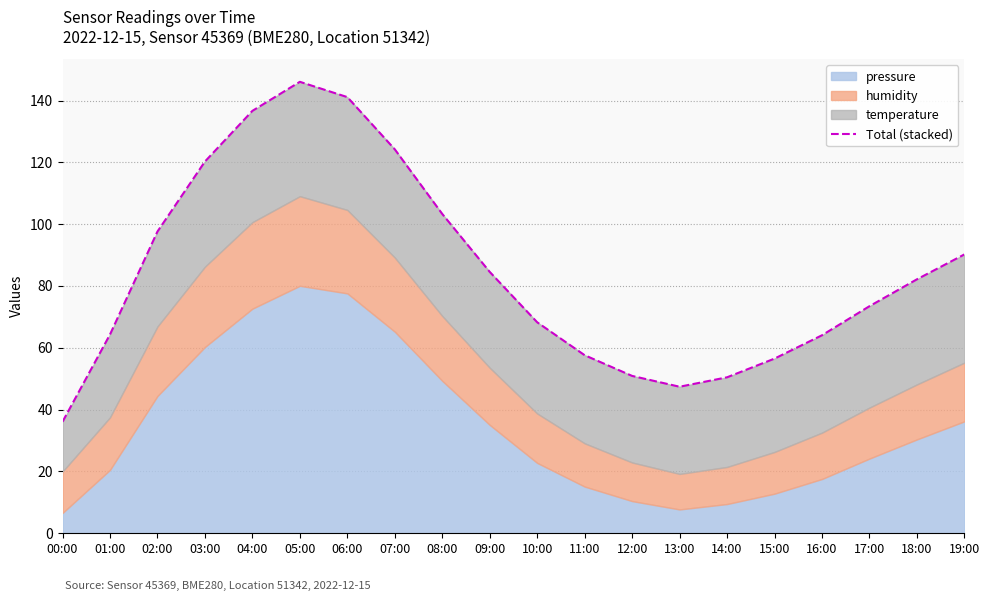

True or false: there are more than 1 points higher than both neighbors.

False